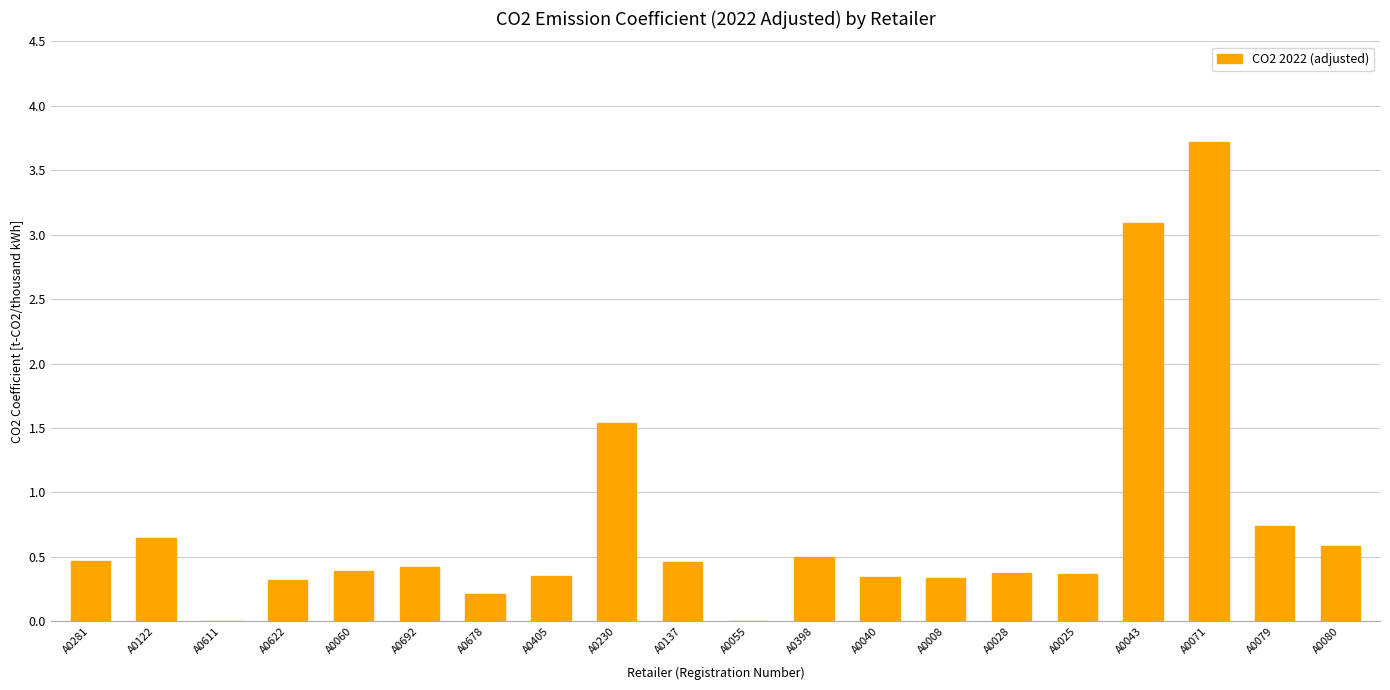

Are the bars horizontal?

No